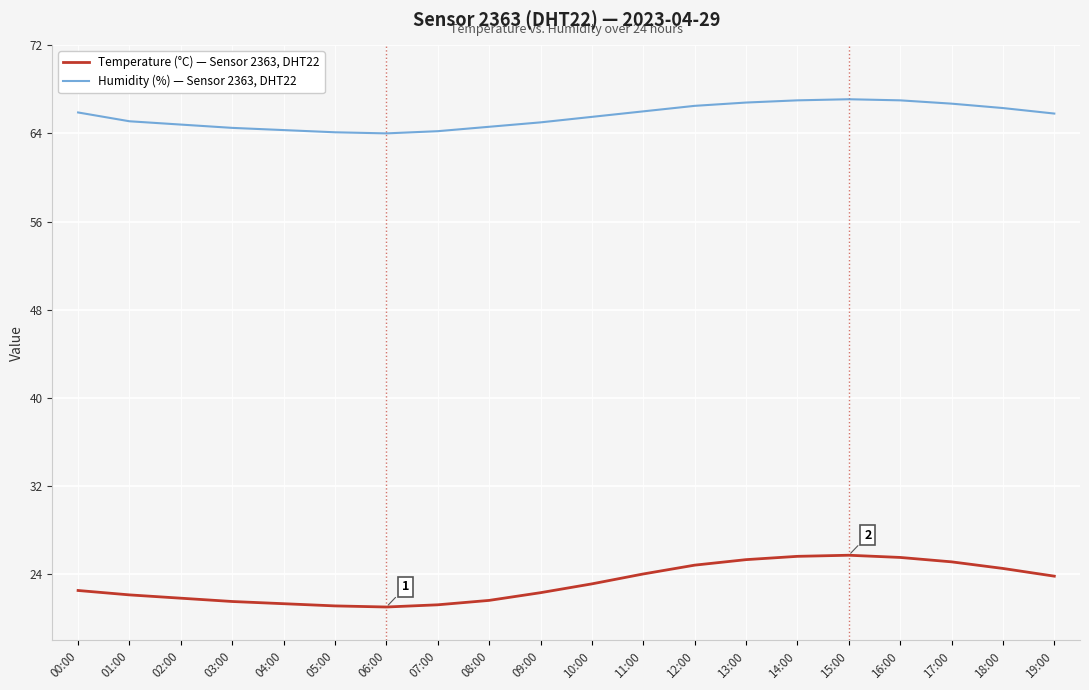

How many lines are shown in the chart?

2